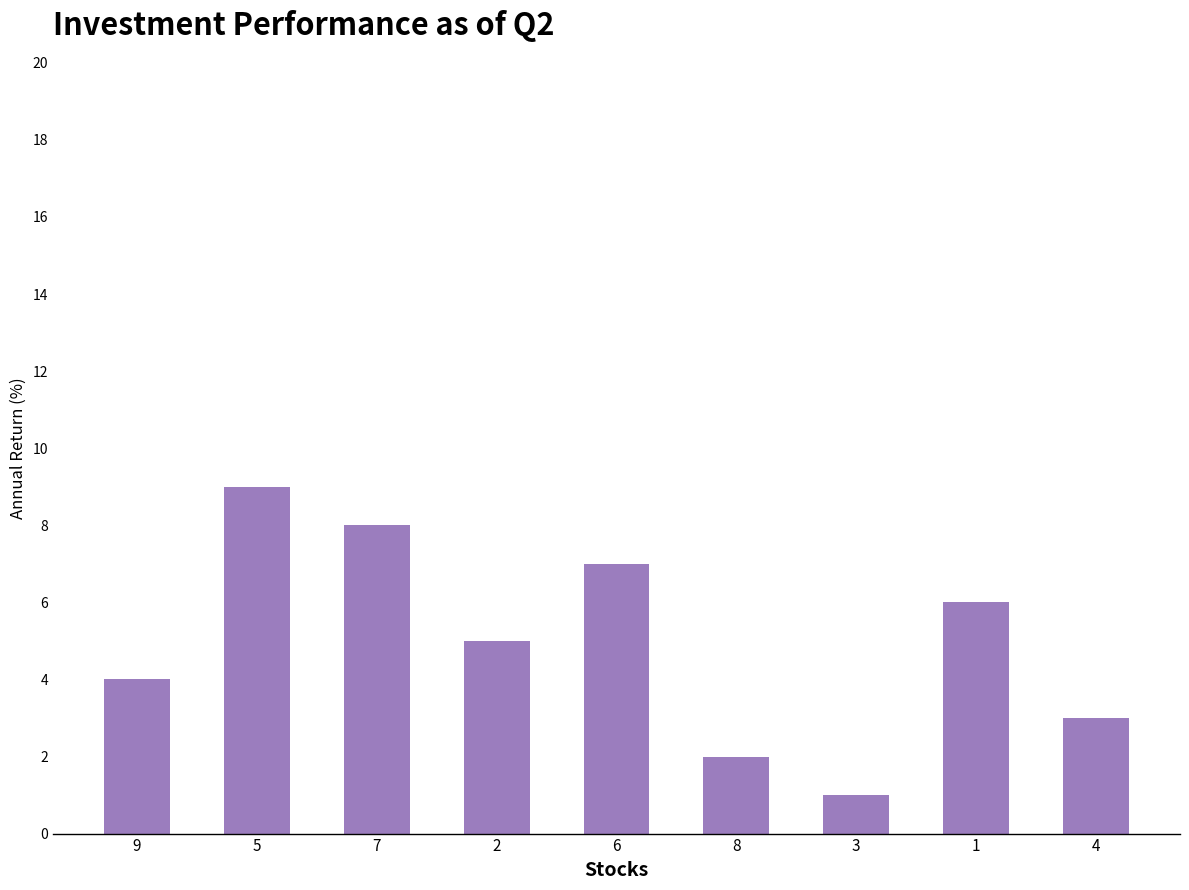

The value at 7 is 3. True or false?

False